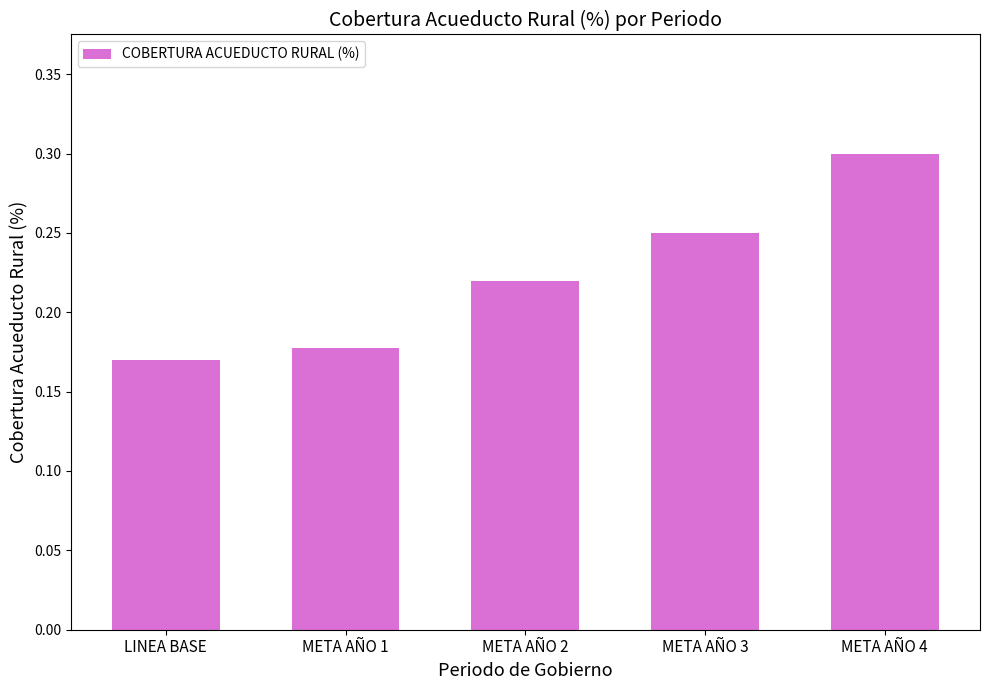

List the labels in order of value, largest first.

META AÑO 4, META AÑO 3, META AÑO 2, META AÑO 1, LINEA BASE